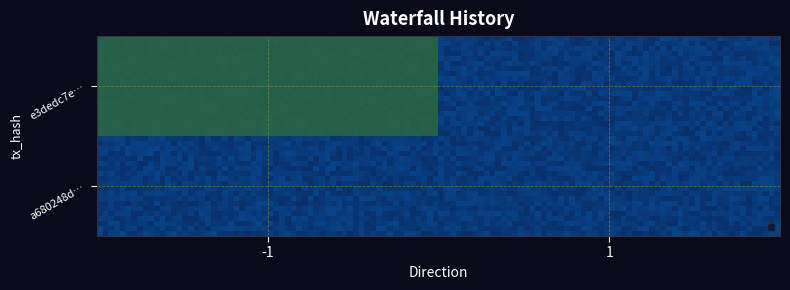

At how many categories does at least one series exceed 1?

1